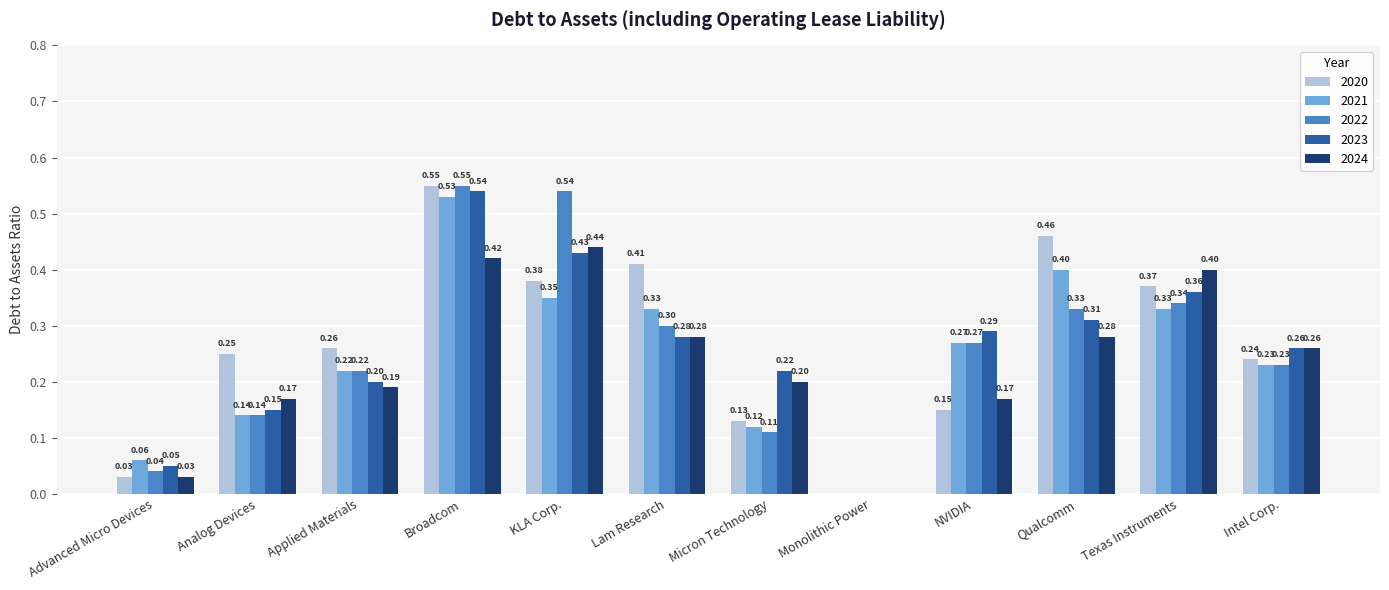

Does the chart contain stacked bars?

No